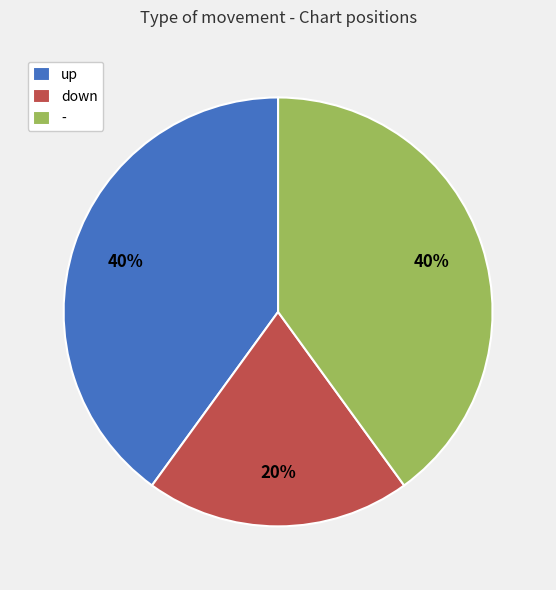

Is the sum of - and down greater than half?

Yes